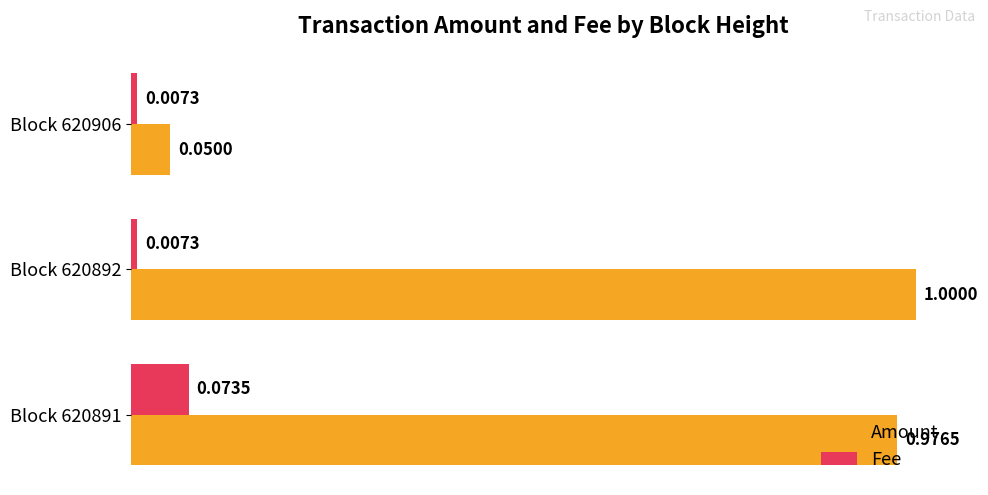

Rank the series by their maximum value, from lowest to highest.

Fee, Amount